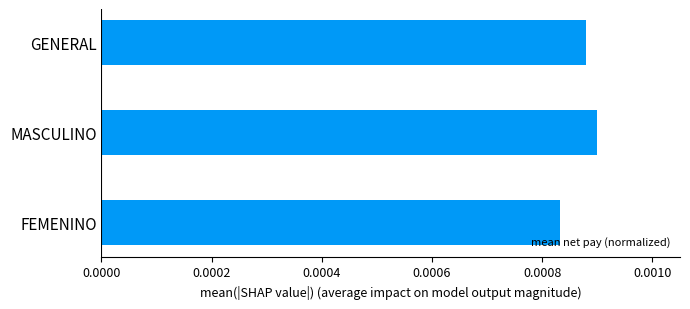

How many categories are shown in the chart?

3